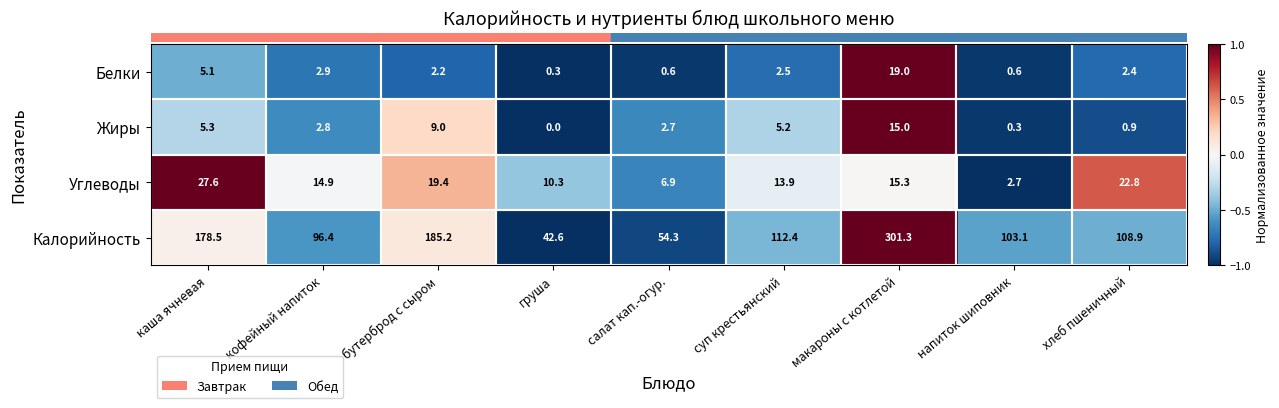

What is the difference between the highest and lowest values at салат кап.-огур.?

53.7